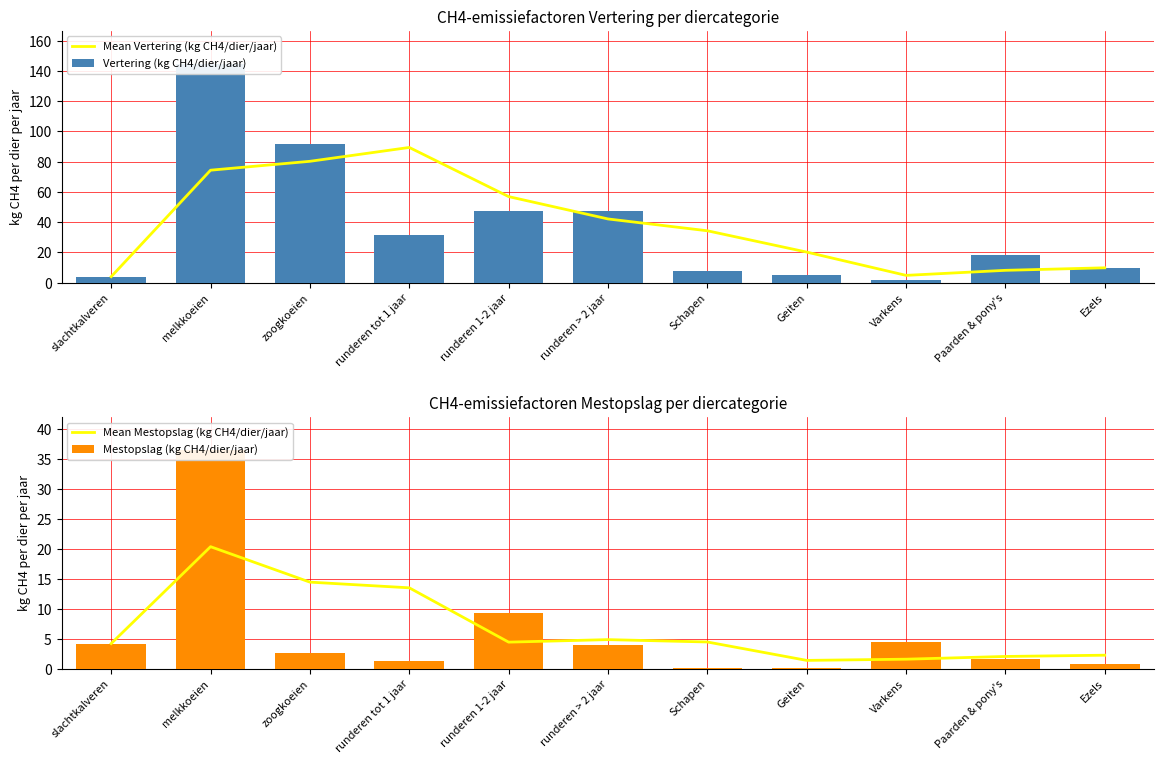

What is the total value across all series at runderen 1-2 jaar?

118.0